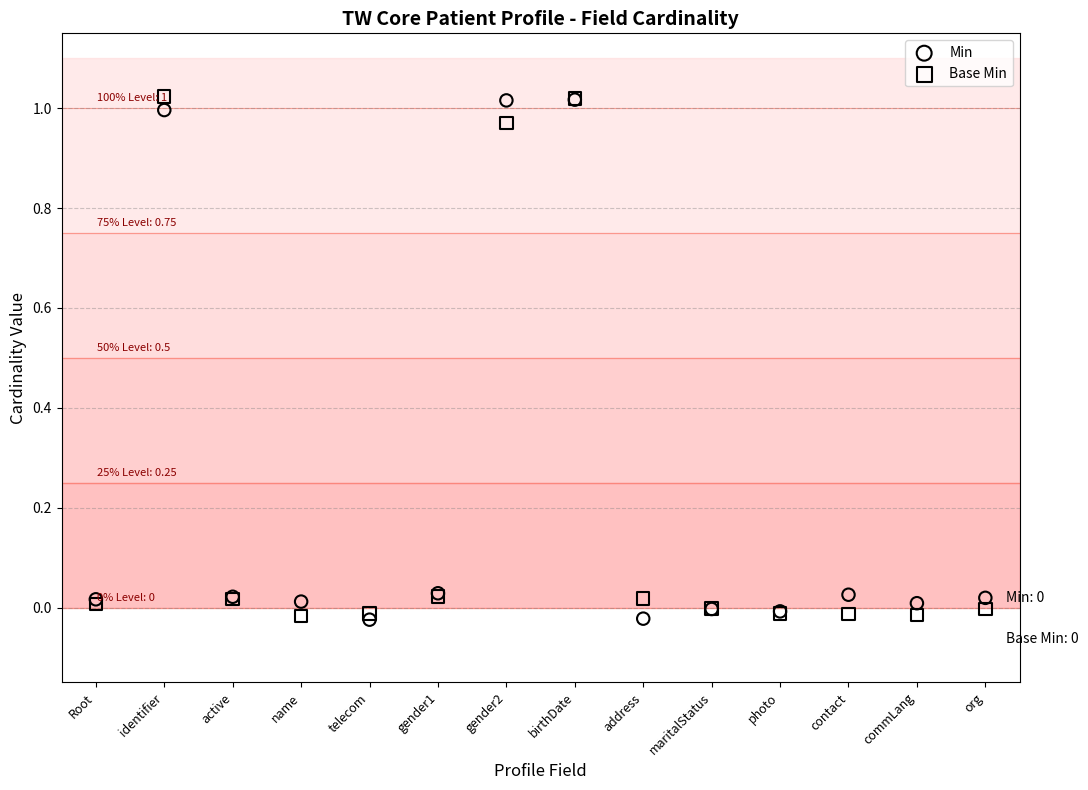

What are all the series names shown in the legend?

Min, Base Min